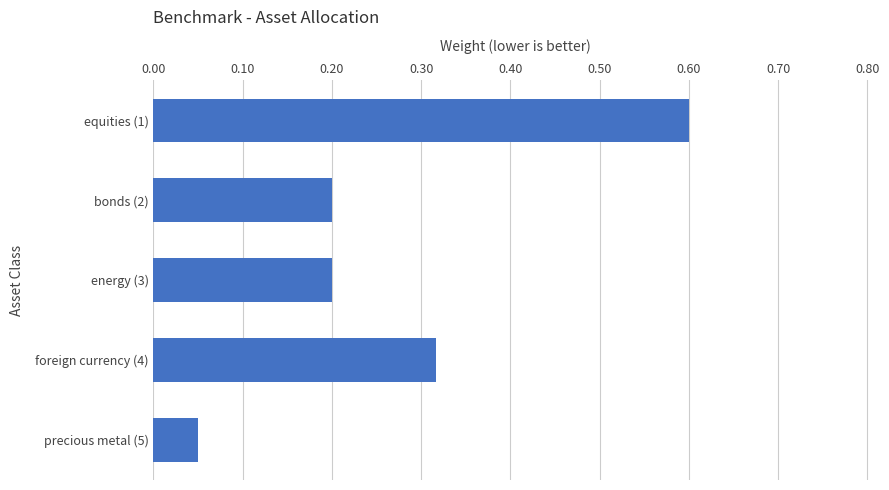

Count the number of data series in this chart.

1